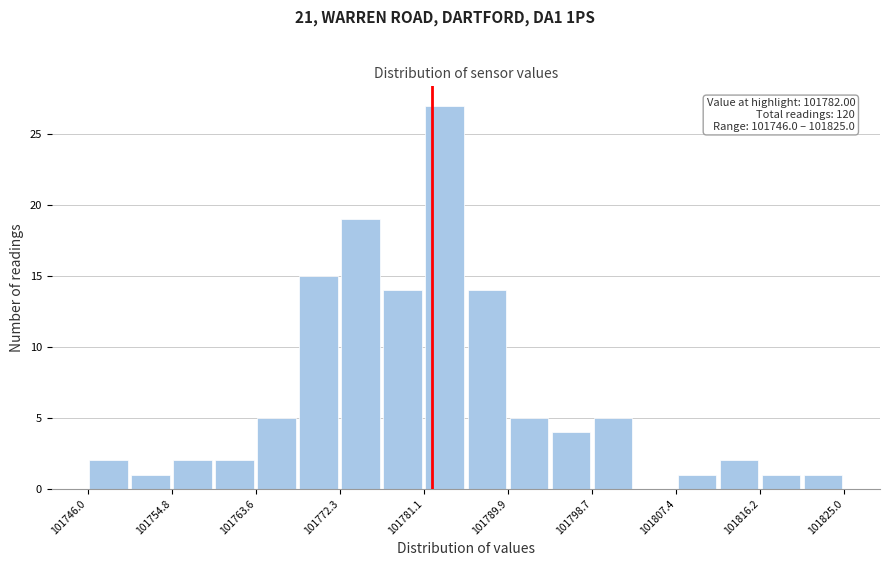

Which range on the x-axis has the tallest bar?

101781 to 101786